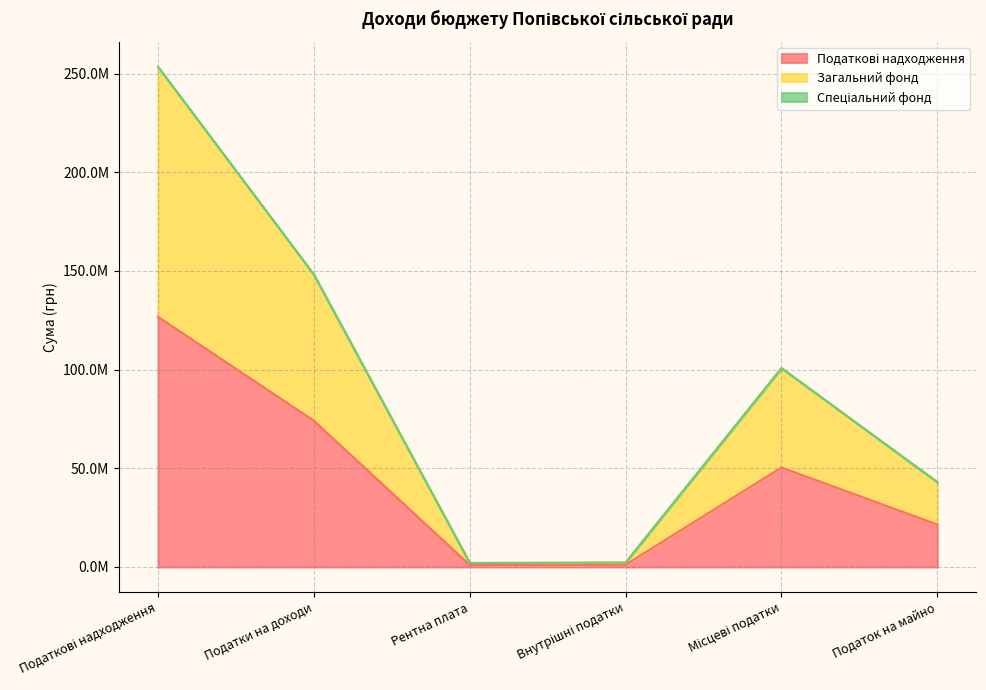

True or false: Загальний фонд and Податкові надходження intersect in this chart.

False